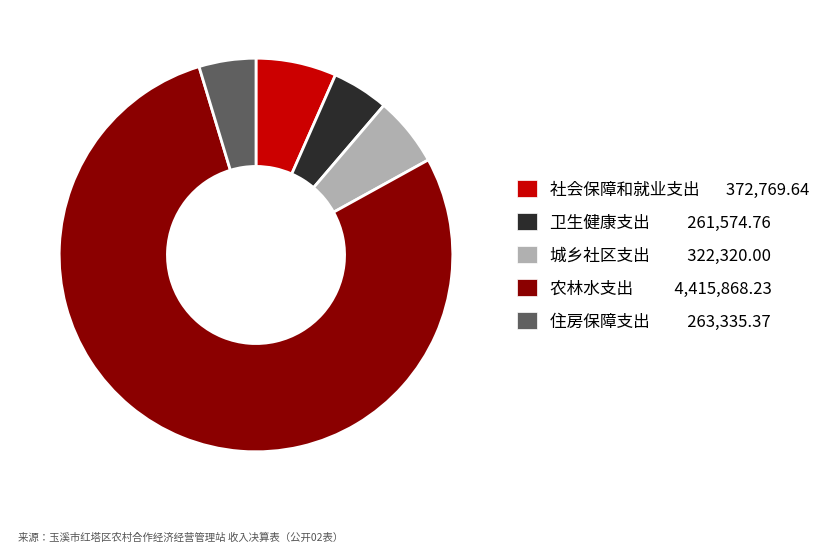

Which has a higher value, 城乡社区支出 322,320.00 or 农林水支出 4,415,868.23?

农林水支出 4,415,868.23